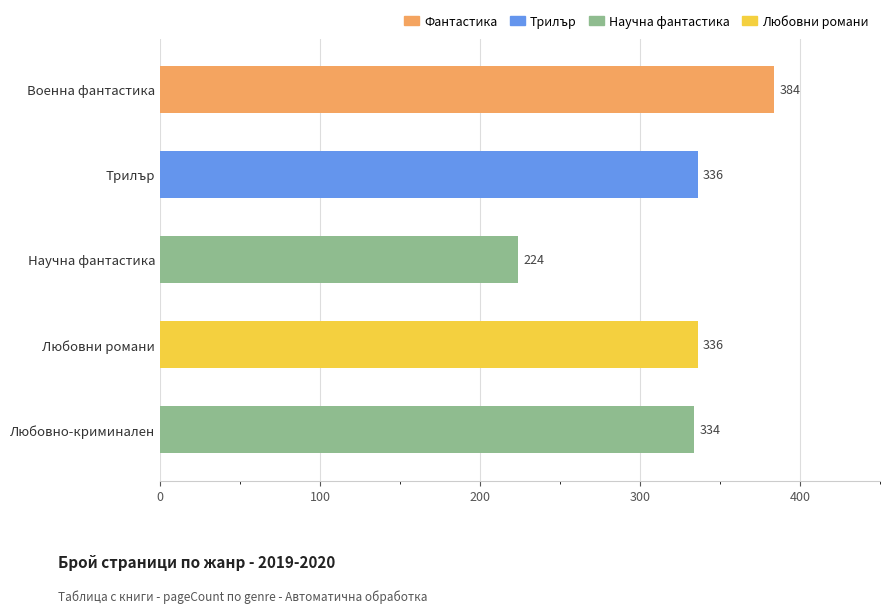

Rank the categories by value from highest to lowest.

Военна фантастика, Трилър, Любовни романи, Любовно-криминален, Научна фантастика